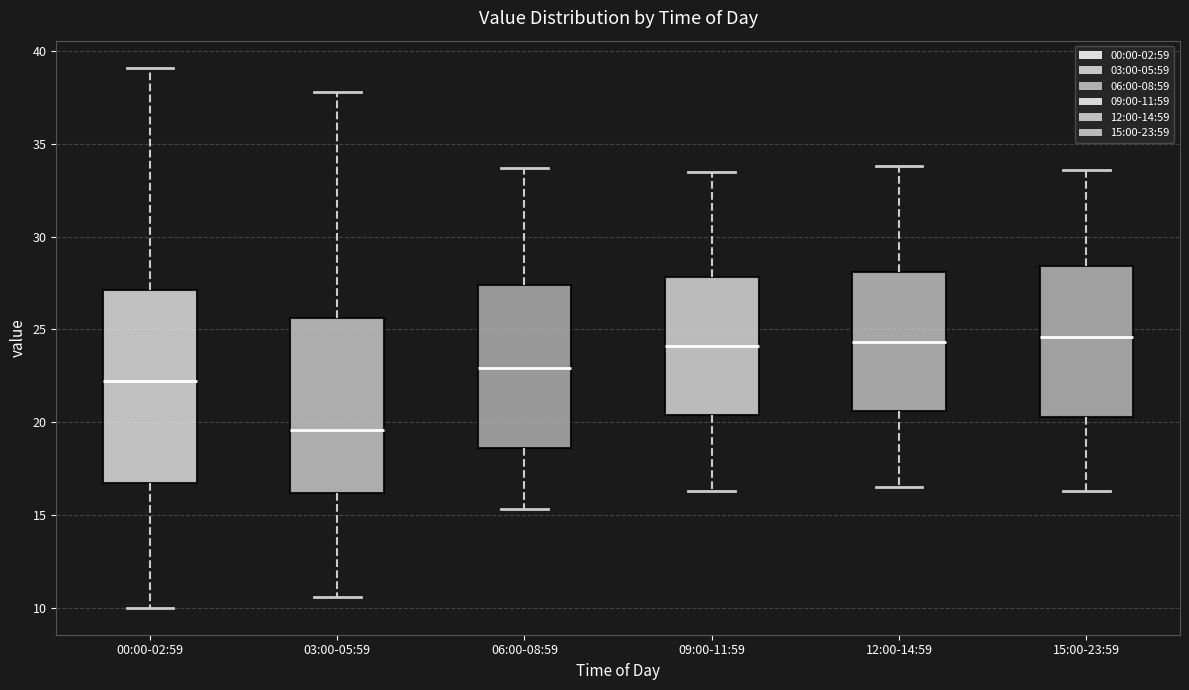

Reading left to right, read every box against the y-axis: the position of its median line, the range the box covers, and the ends of its whiskers. The values are not printed on the chart, so give them approximately, as read against the axis.

00:00-02:59: median 22.0, box 16.5 to 27.0, whiskers 10.0 to 39.0
03:00-05:59: median 19.5, box 16.0 to 25.5, whiskers 10.5 to 38.0
06:00-08:59: median 23.0, box 18.5 to 27.5, whiskers 15.5 to 33.5
09:00-11:59: median 24.0, box 20.5 to 28.0, whiskers 16.5 to 33.5
12:00-14:59: median 24.5, box 20.5 to 28.0, whiskers 16.5 to 34.0
15:00-23:59: median 24.5, box 20.5 to 28.5, whiskers 16.5 to 33.5